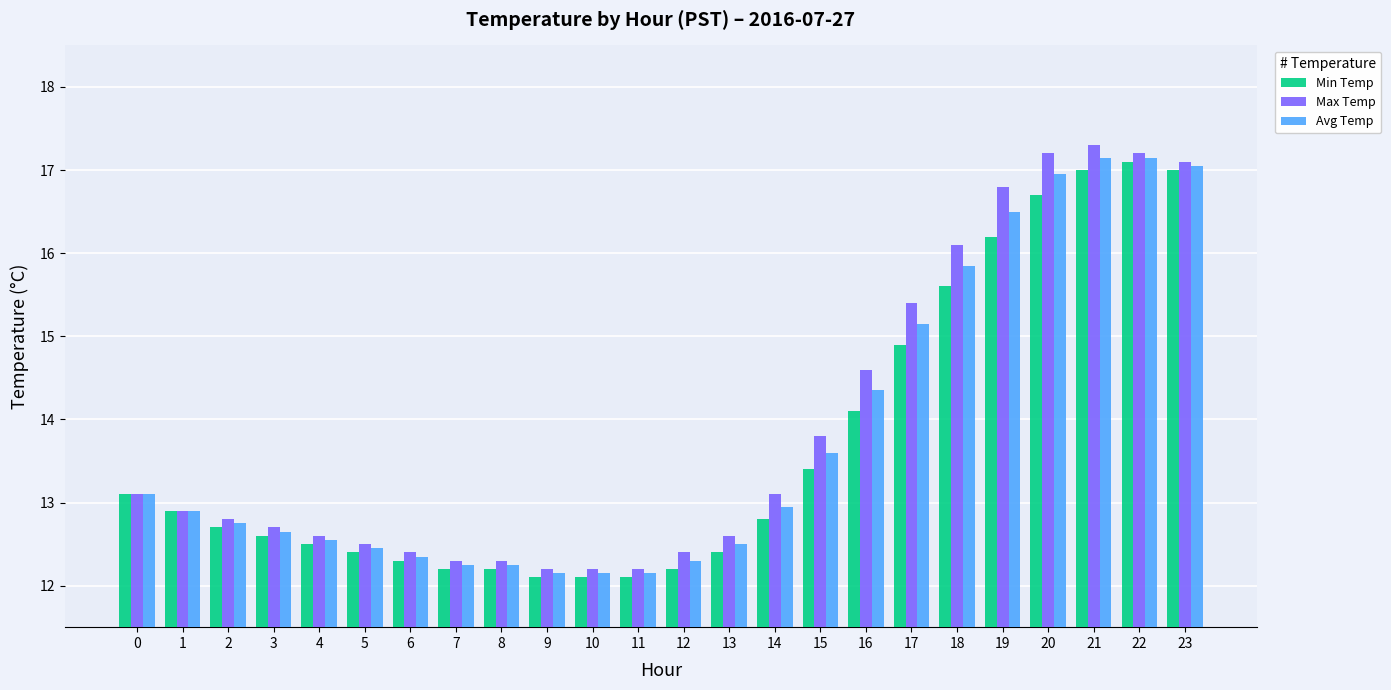

What are all the series names shown in the legend?

Min Temp, Max Temp, Avg Temp